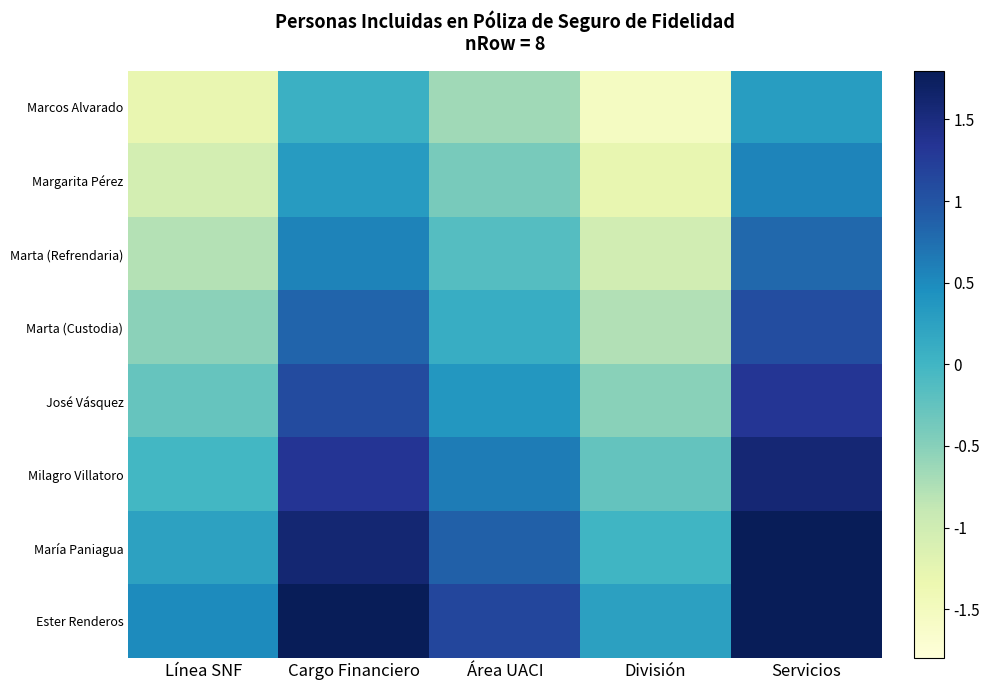

Count the number of data series in this chart.

8